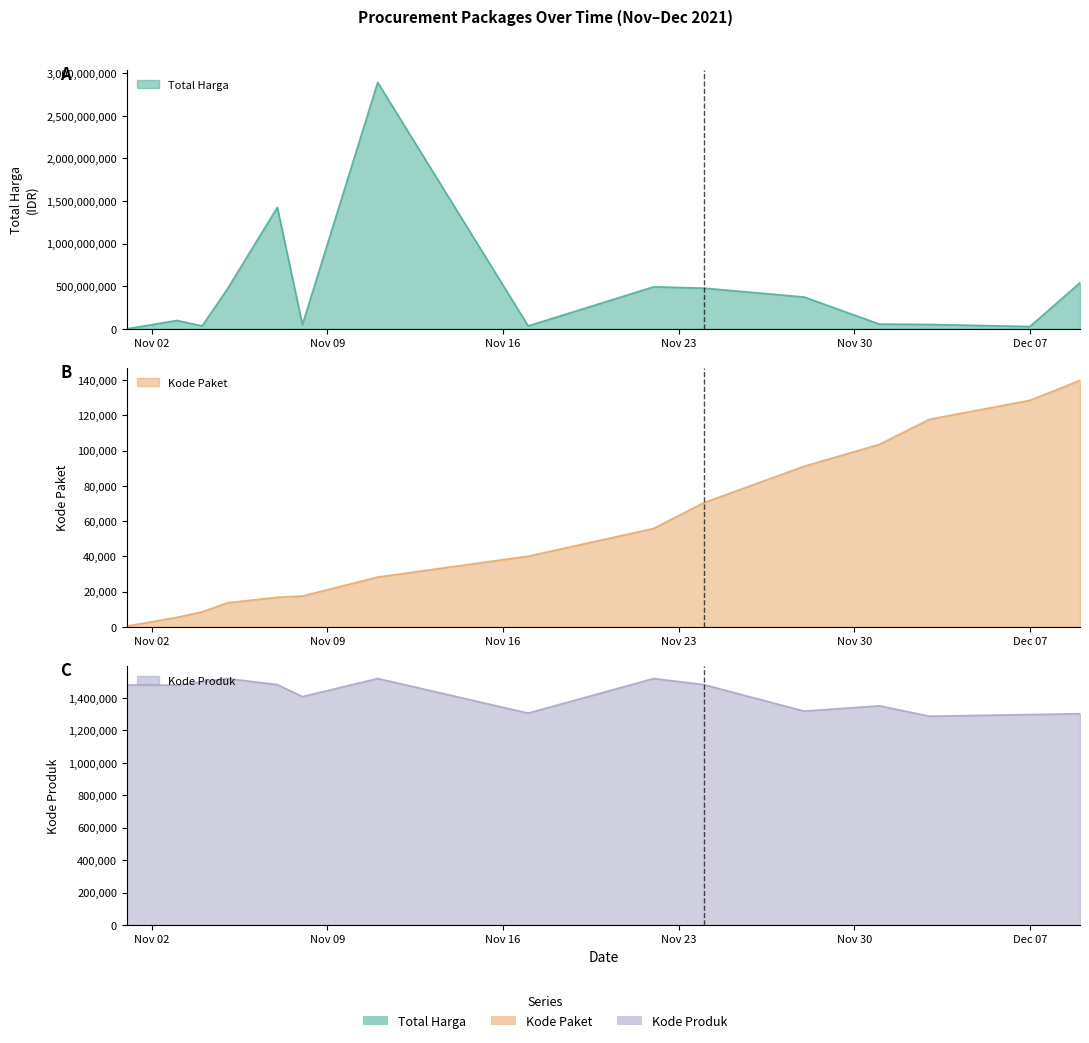

What is the maximum value shown in the chart?

2892122000